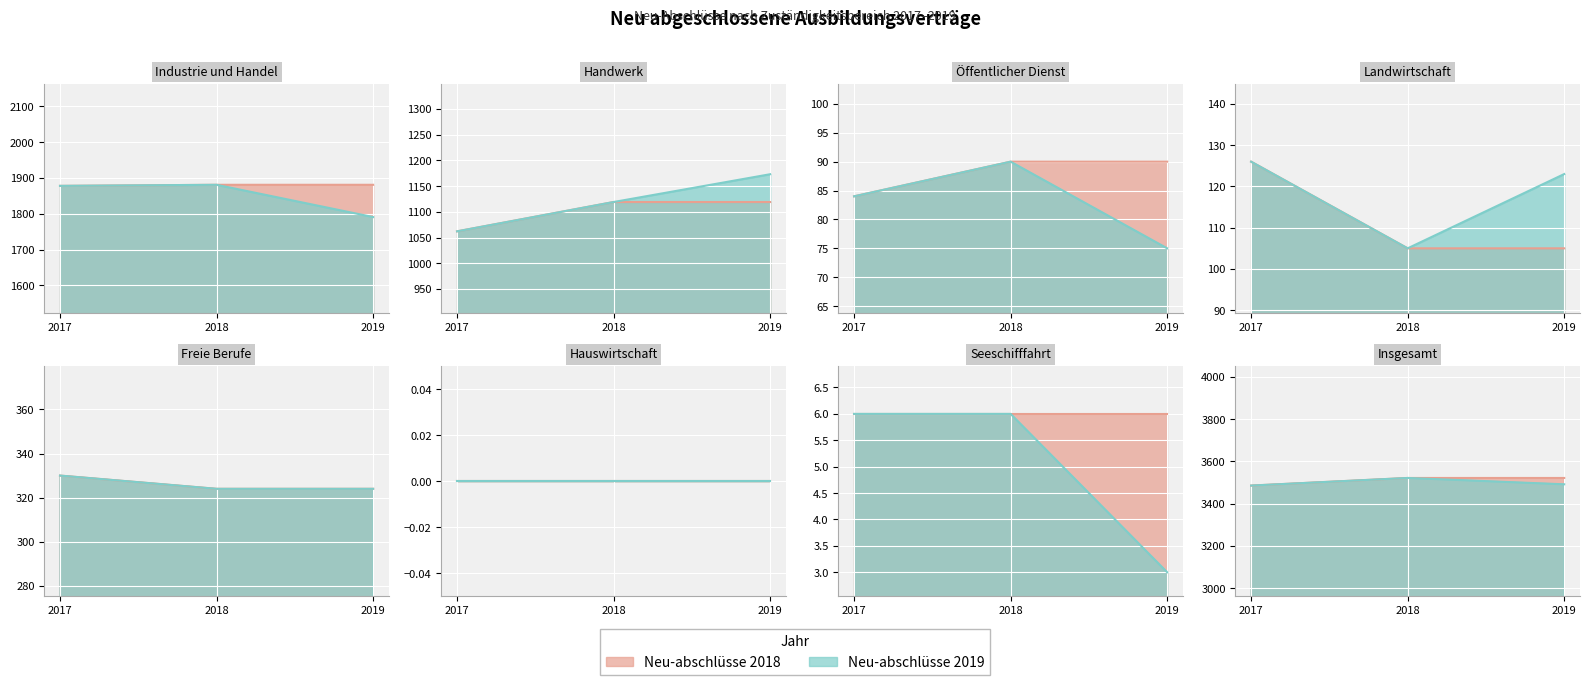

Rank the categories by Neu-abschlüsse 2018 value from highest to lowest.

Insgesamt, Industrie und Handel, Handwerk, Freie Berufe, Landwirtschaft, Öffentlicher Dienst, Seeschifffahrt, Hauswirtschaft